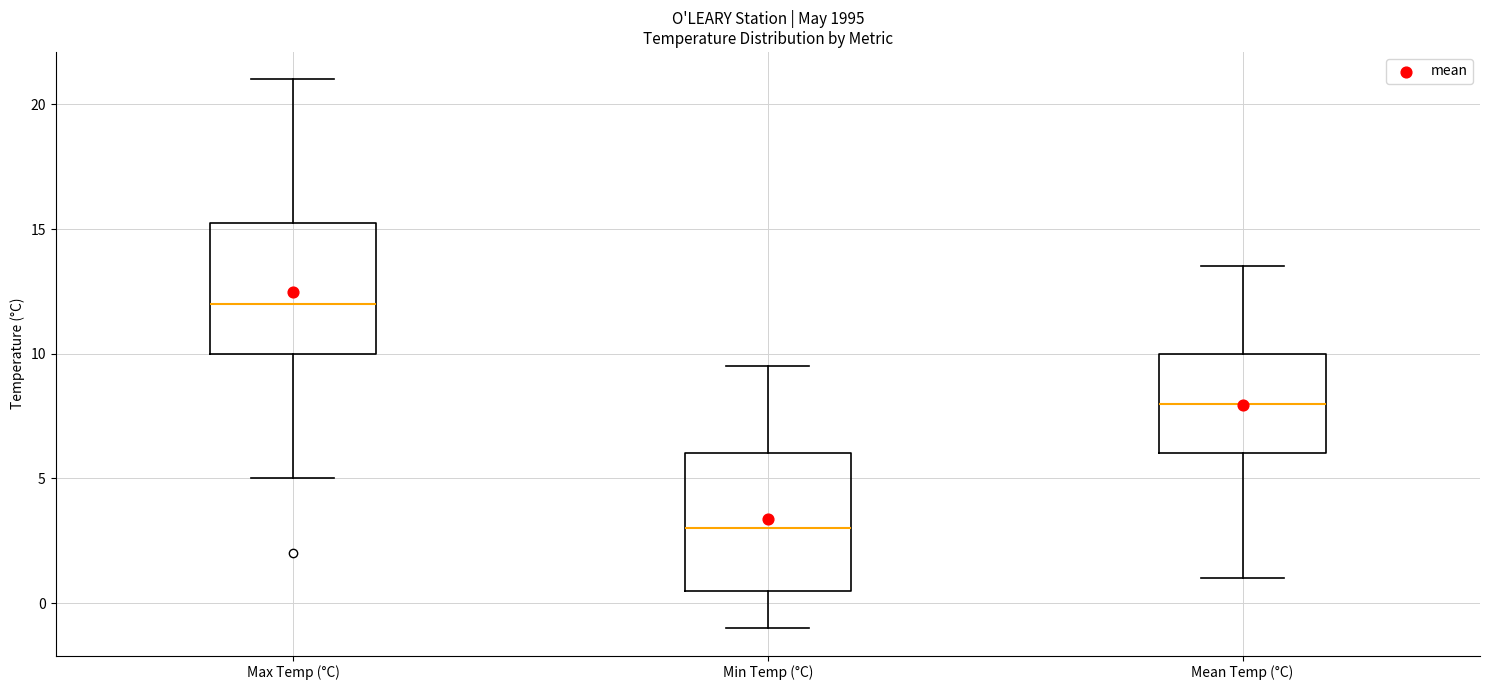

Reading left to right, read every box against the y-axis: the position of its median line, the range the box covers, and the ends of its whiskers. The values are not printed on the chart, so give them approximately, as read against the axis.

Max Temp (°C): median 12.0, box 10.0 to 15.5, whiskers 5.0 to 21.0
Min Temp (°C): median 3.0, box 0.5 to 6.0, whiskers -1.0 to 9.5
Mean Temp (°C): median 8.0, box 6.0 to 10.0, whiskers 1.0 to 13.5